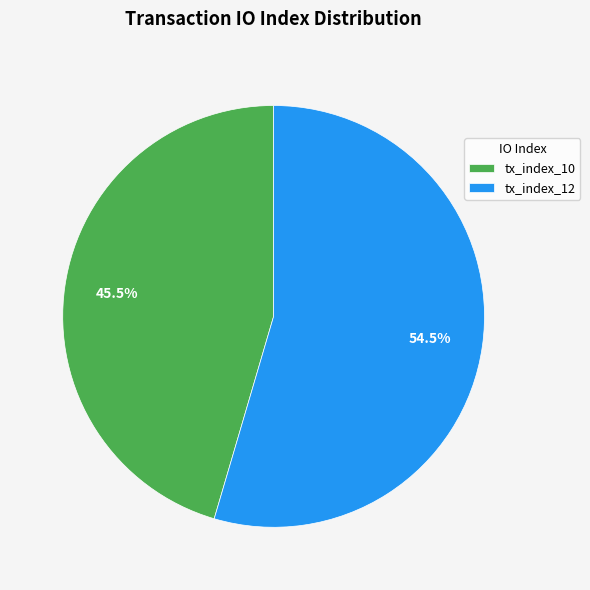

To the nearest percent, what is the difference between the largest and smallest slice percentages?

9%